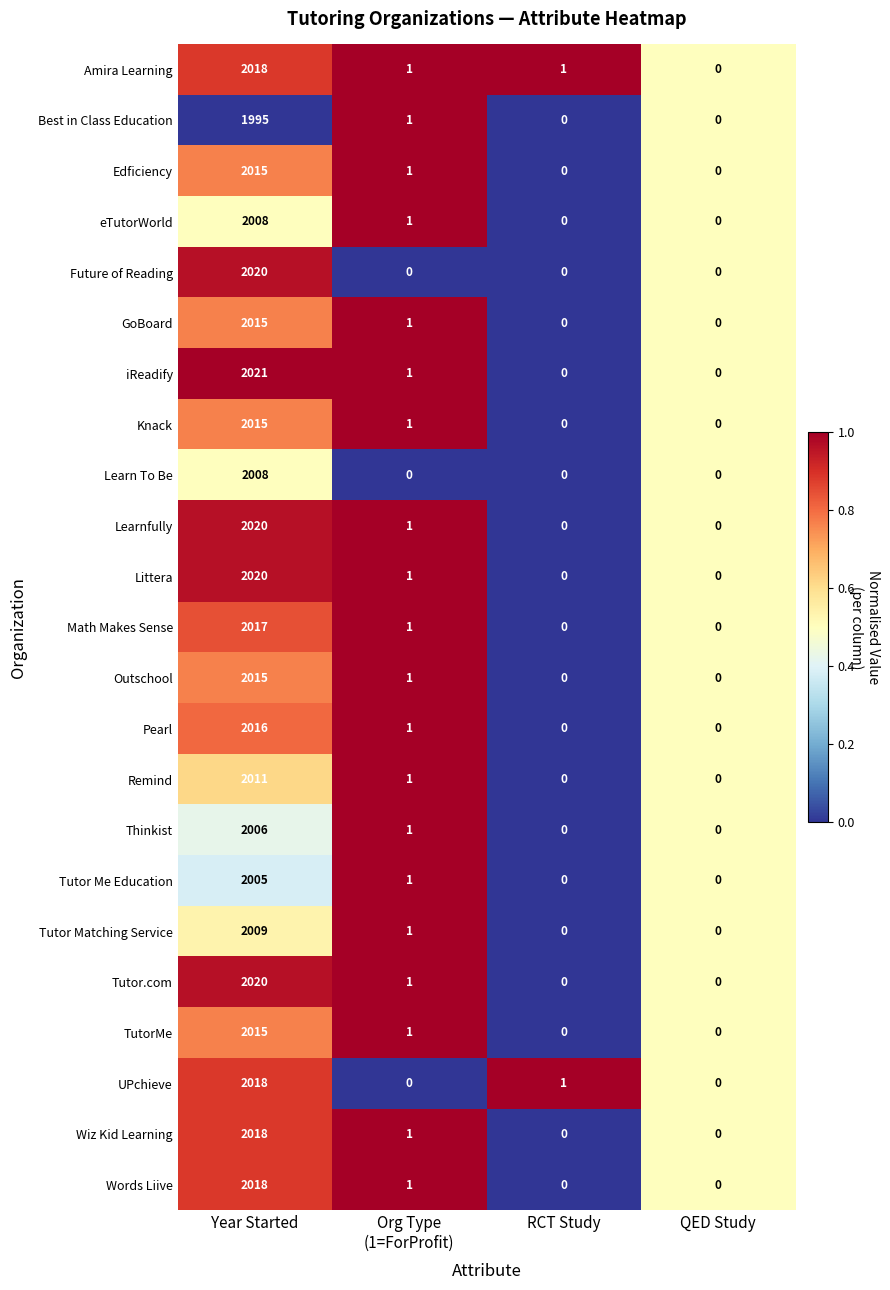

Which series changed the most between Year Started and RCT Study?

iReadify